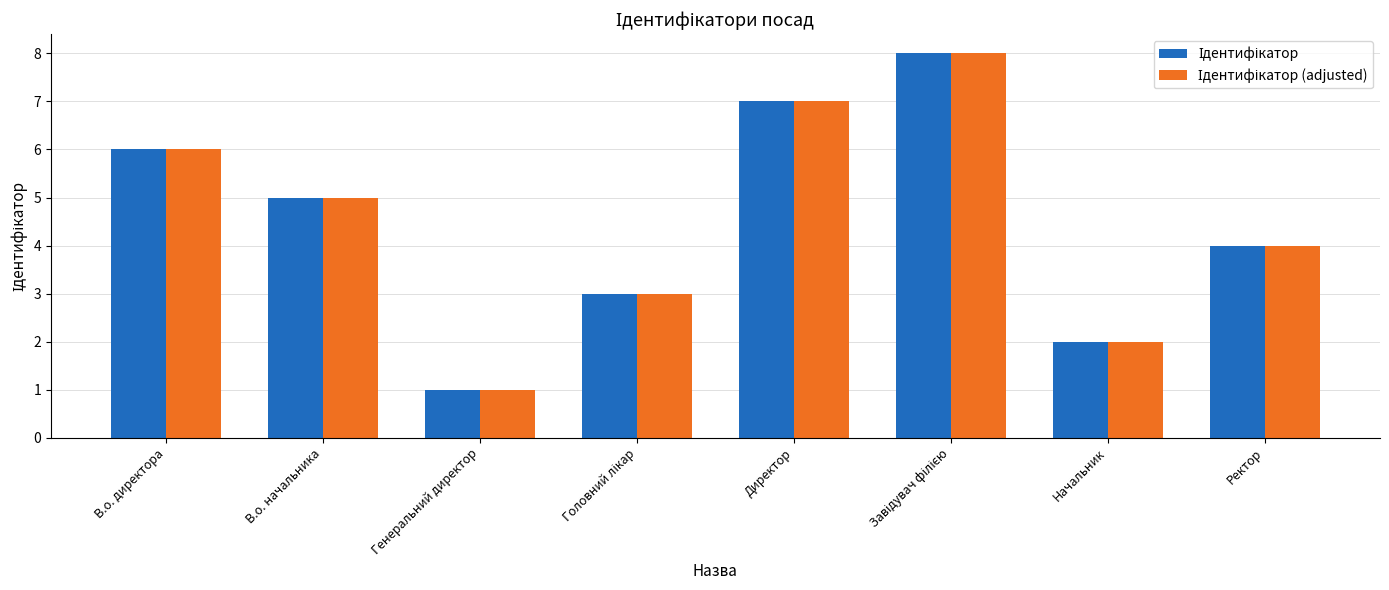

How many data points does each series have?

8